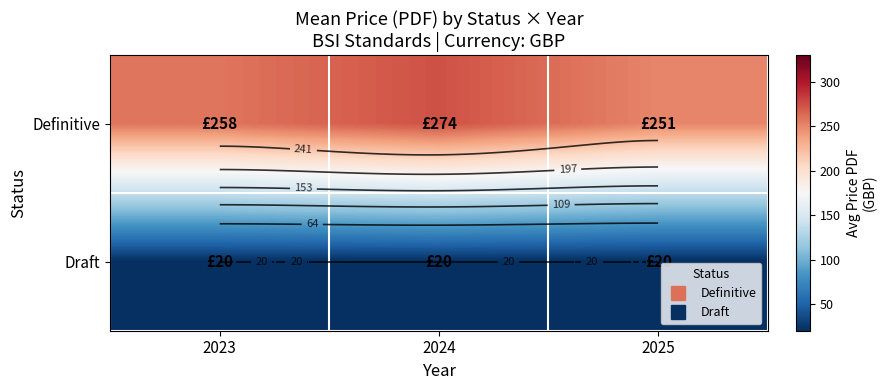

Which label corresponds to the largest value in the chart?

2024